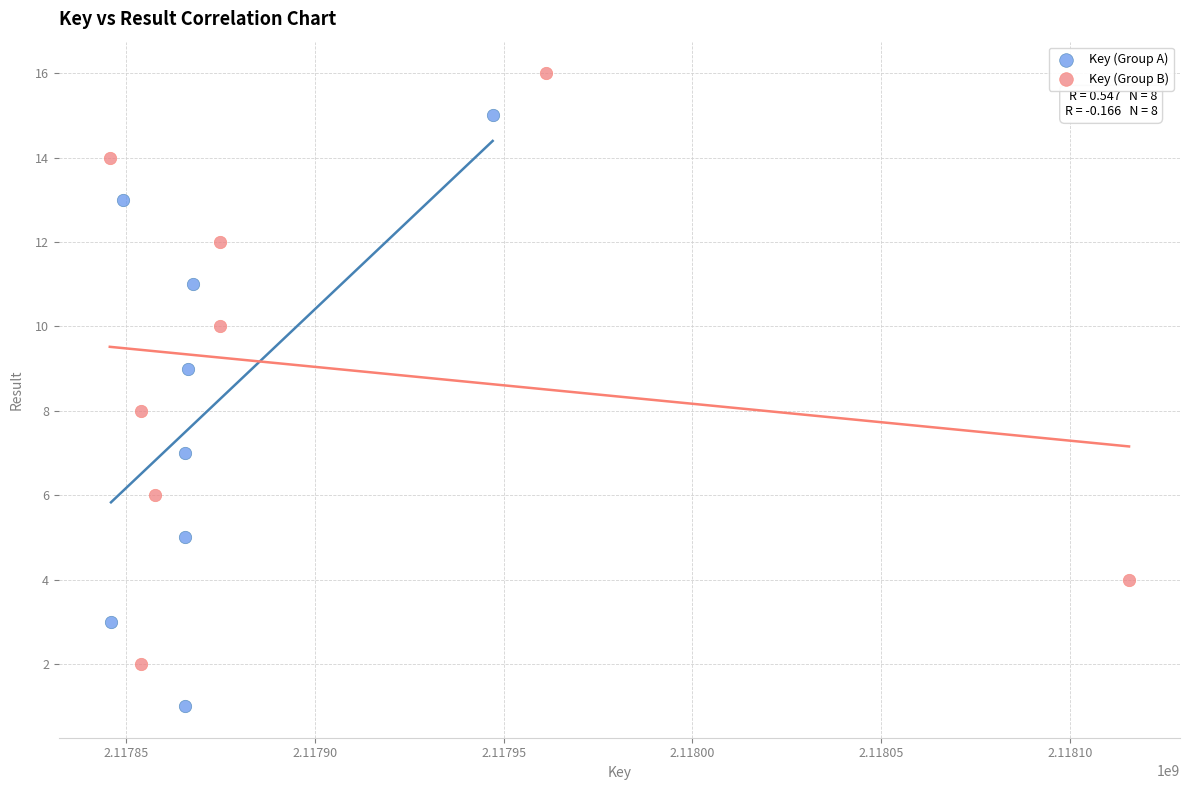

Which series reaches the minimum Y coordinate?

Key (Group A)